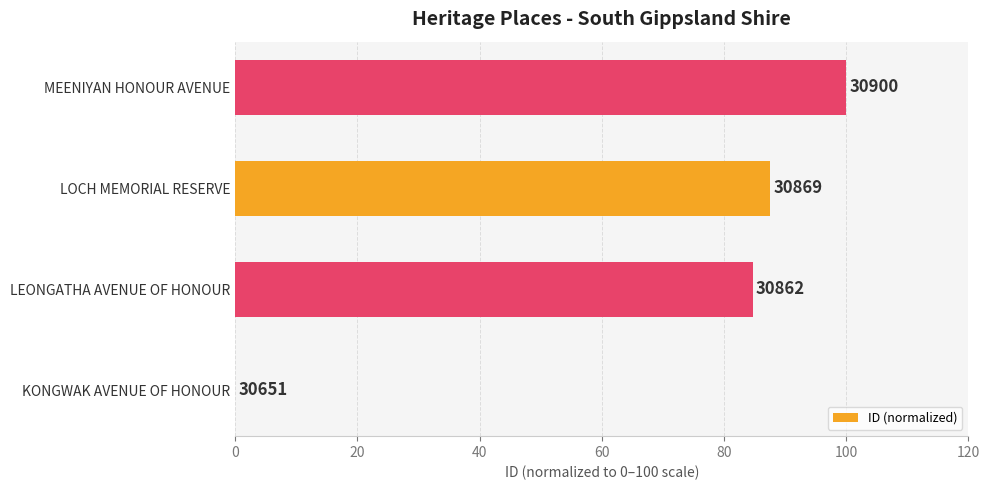

How many bars are there in total?

4